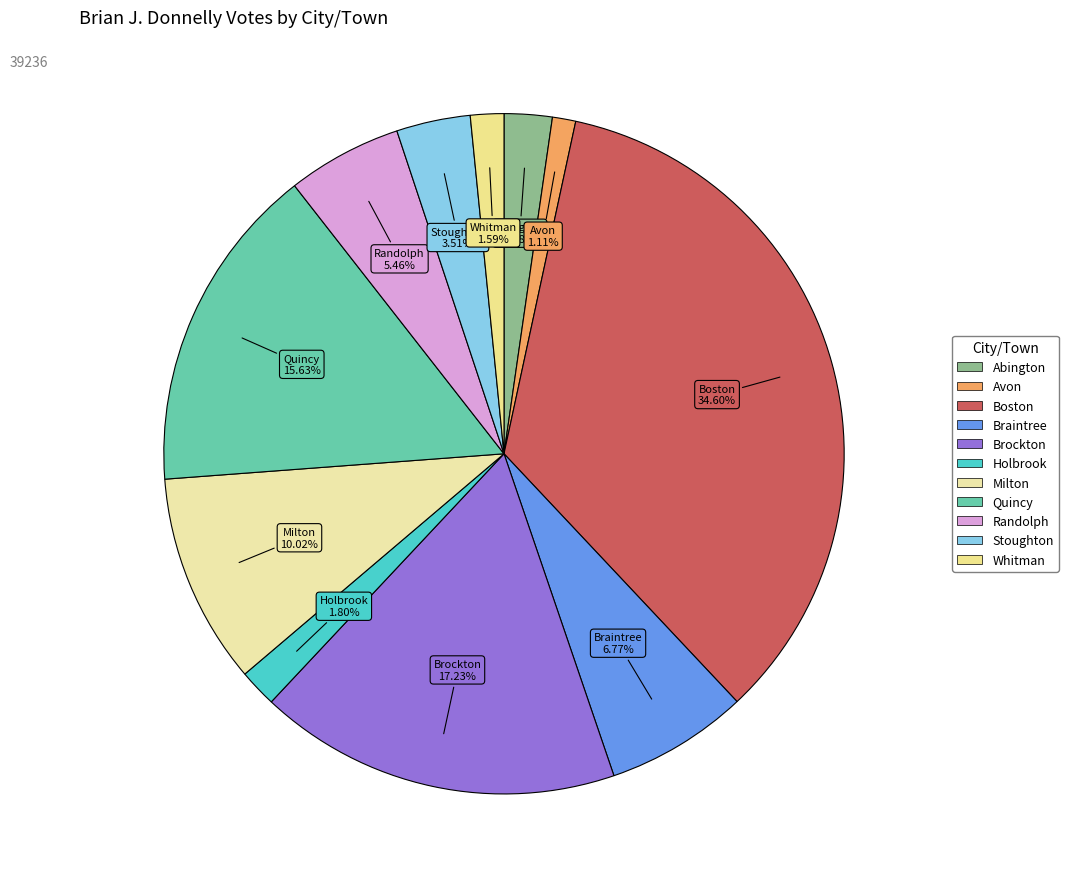

The Stoughton slice represents 4% of the pie. True or false?

True